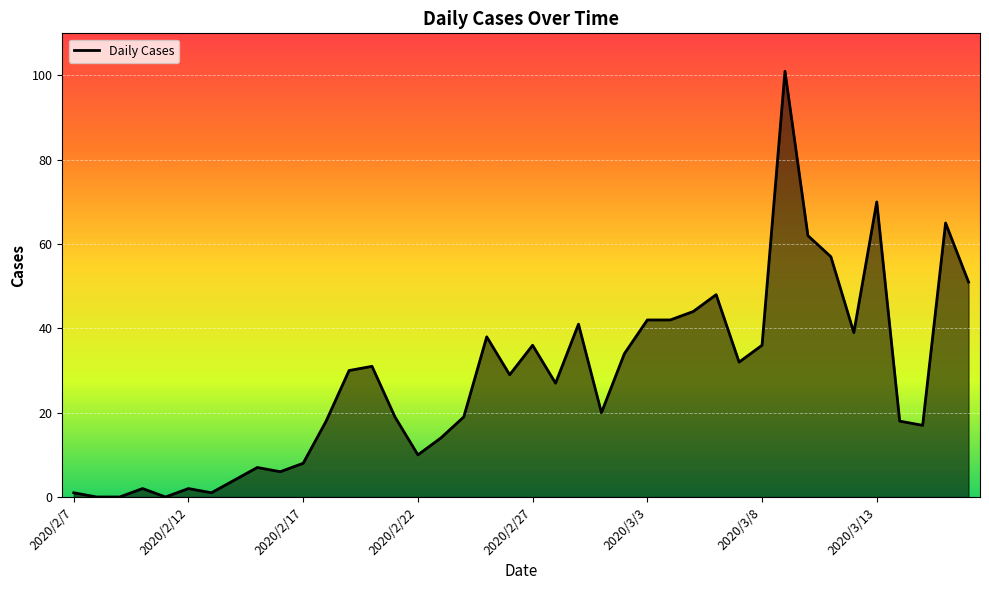

What is the difference between the maximum and minimum values?

101